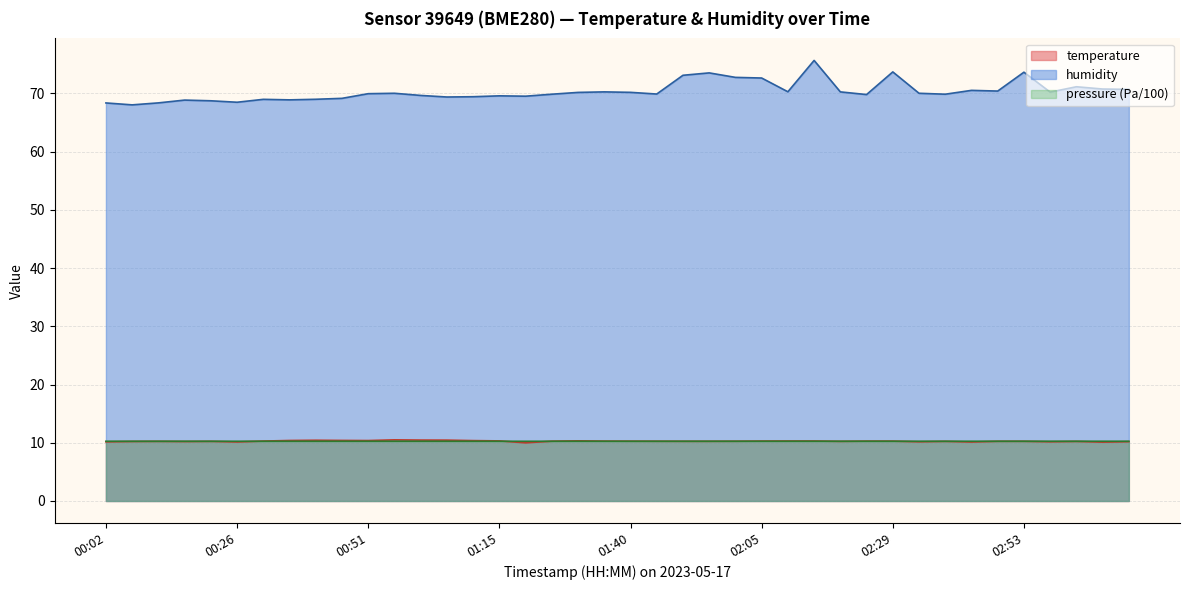

What is the sum of all temperature values?

410.8